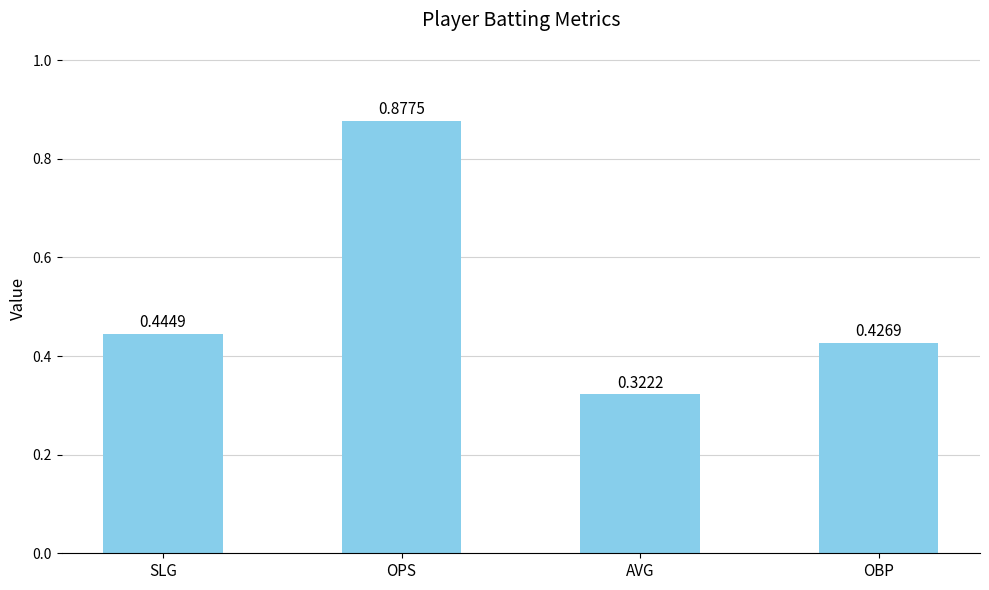

What is the label of the 3rd bar from the right?

OPS